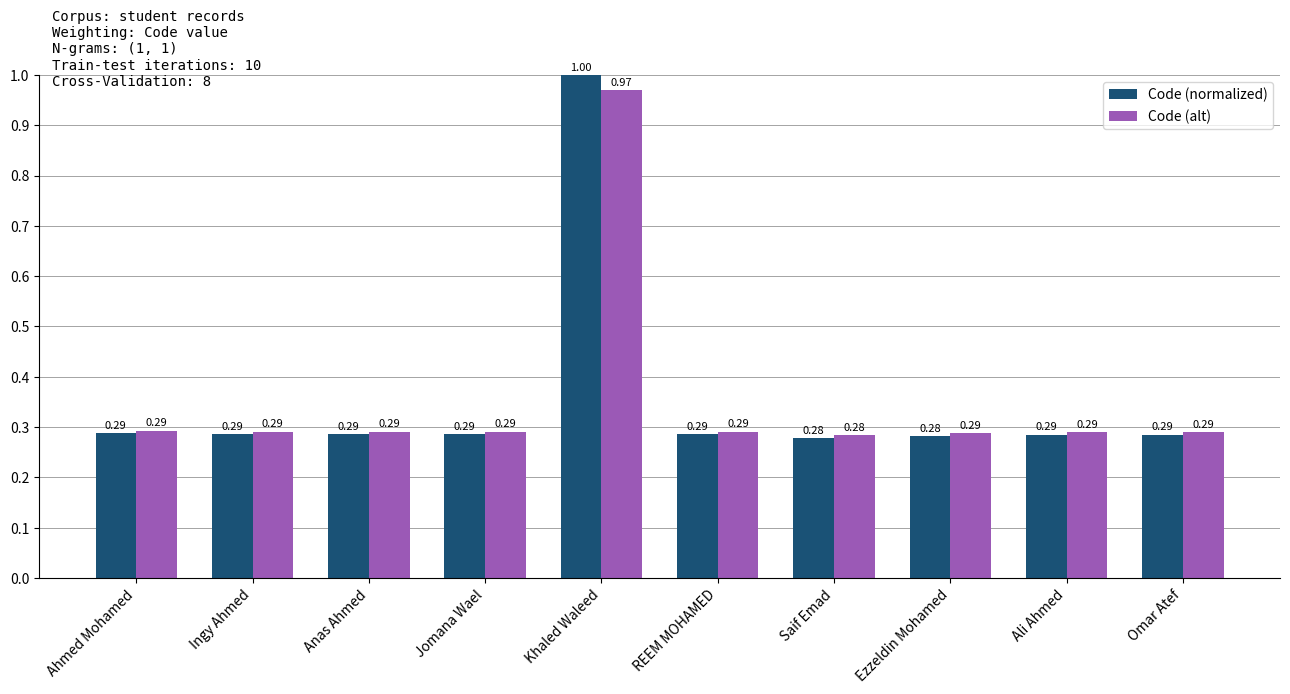

How many series are shown in this chart?

2